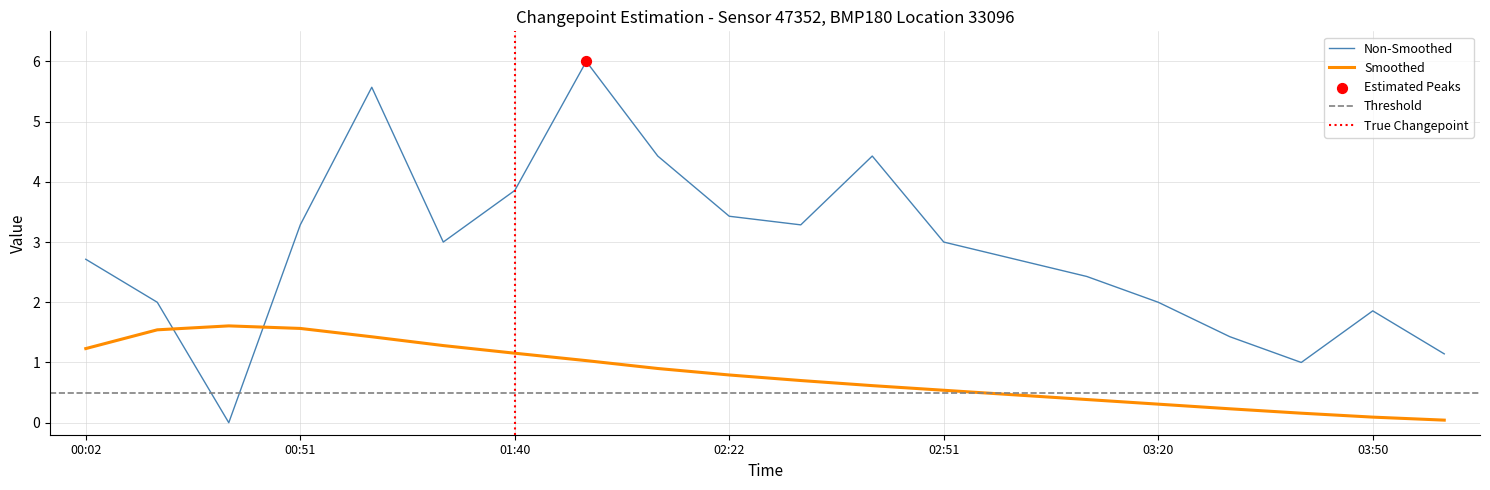

Between 00:02 and 03:50, which is larger?

00:02